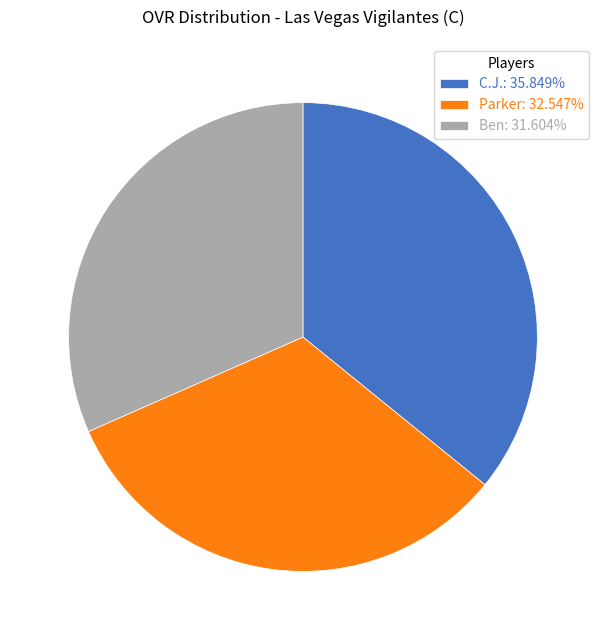

Does any single category account for the majority?

No